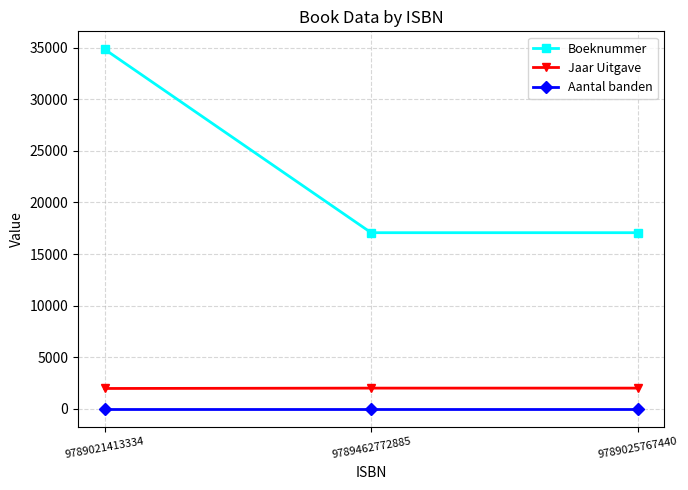

What is the total value across all series at 9789025767440?

19087